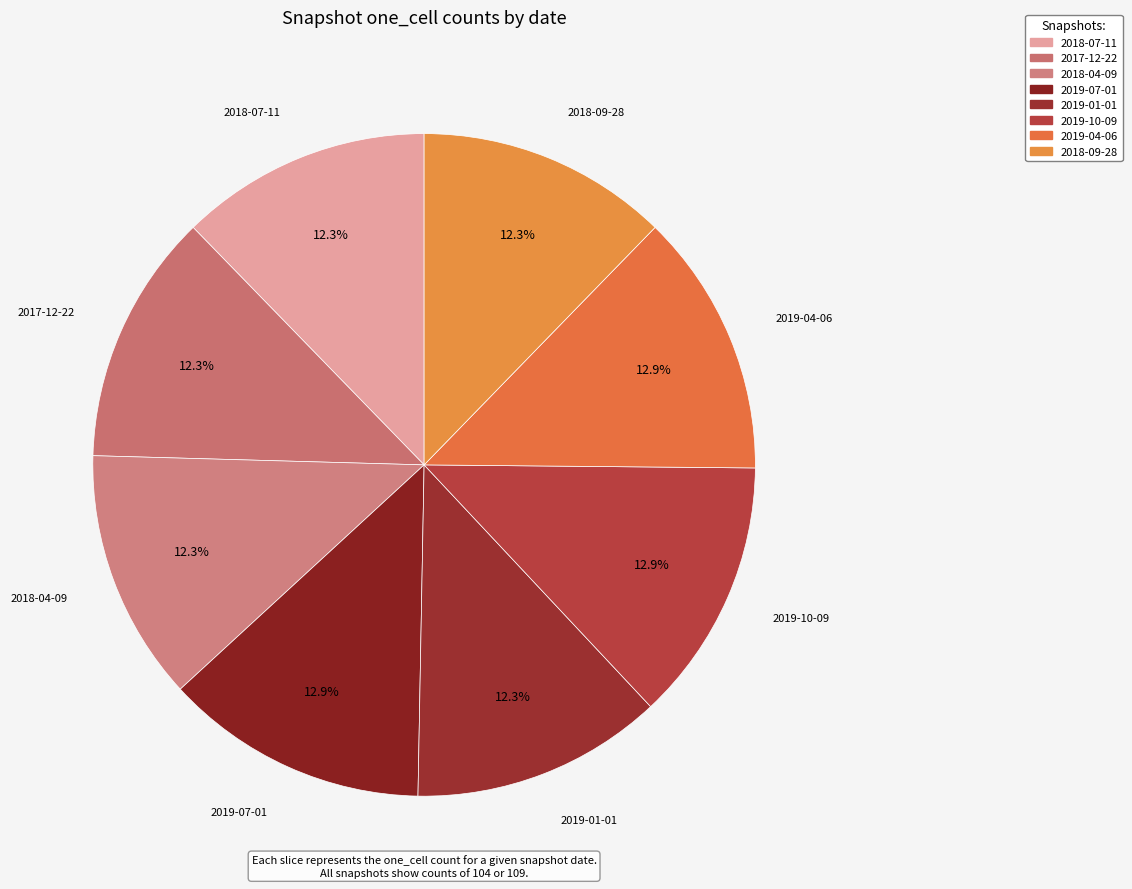

Combined, do 2017-12-22 and 2019-01-01 account for over 50%?

No